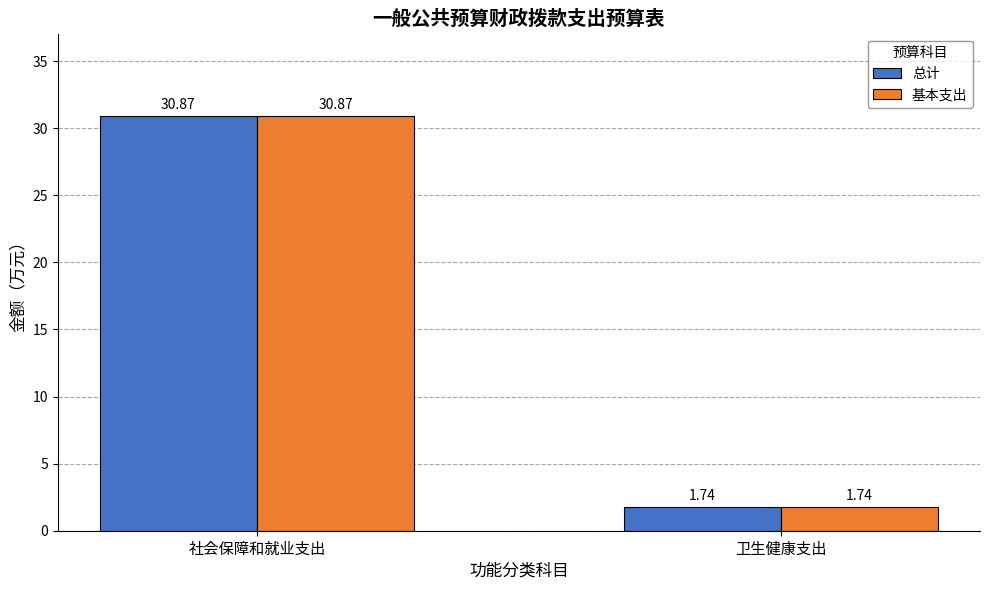

Which label corresponds to the largest value in the chart?

社会保障和就业支出